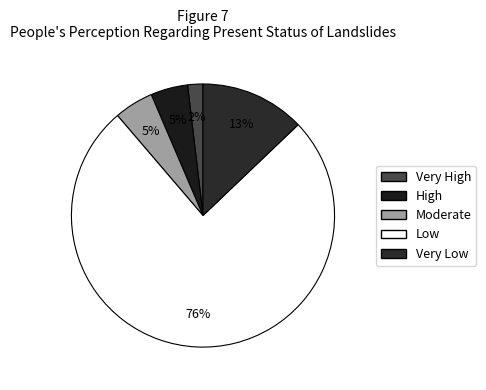

How many segments does this pie chart have?

5